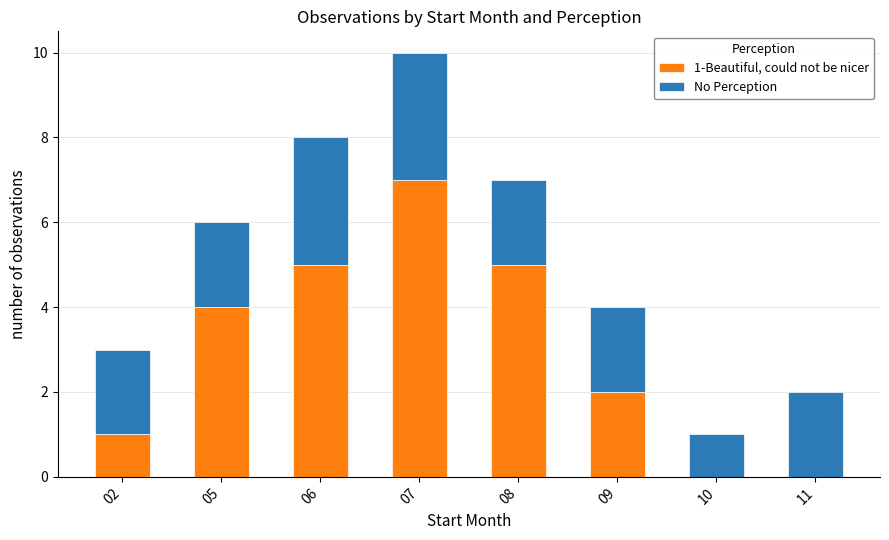

At which category is the sum across all series the highest?

07